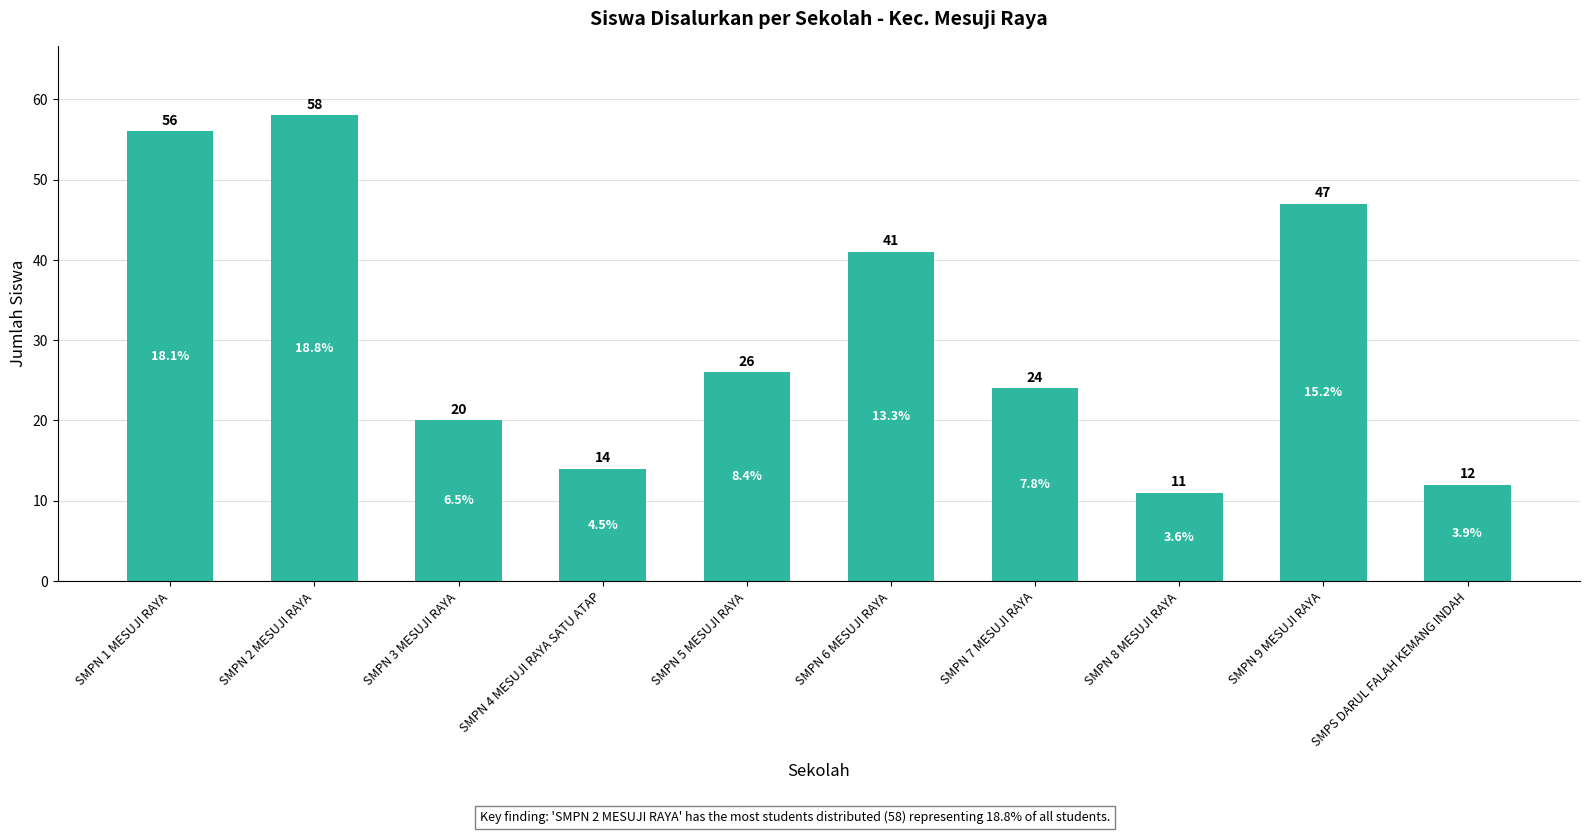

Where is the data nearest to the value 34?

SMPN 6 MESUJI RAYA